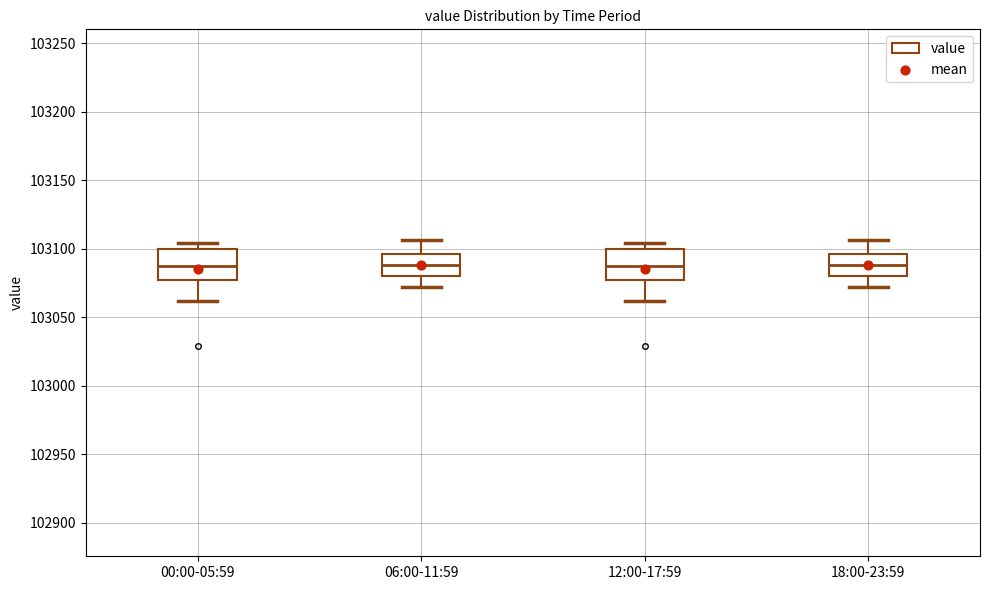

Reading left to right, read every box against the y-axis: the position of its median line, the range the box covers, and the ends of its whiskers. The values are not printed on the chart, so give them approximately, as read against the axis.

00:00-05:59: median 103085, box 103075 to 103100, whiskers 103060 to 103105
06:00-11:59: median 103090, box 103080 to 103095, whiskers 103070 to 103105
12:00-17:59: median 103085, box 103075 to 103100, whiskers 103060 to 103105
18:00-23:59: median 103090, box 103080 to 103095, whiskers 103070 to 103105